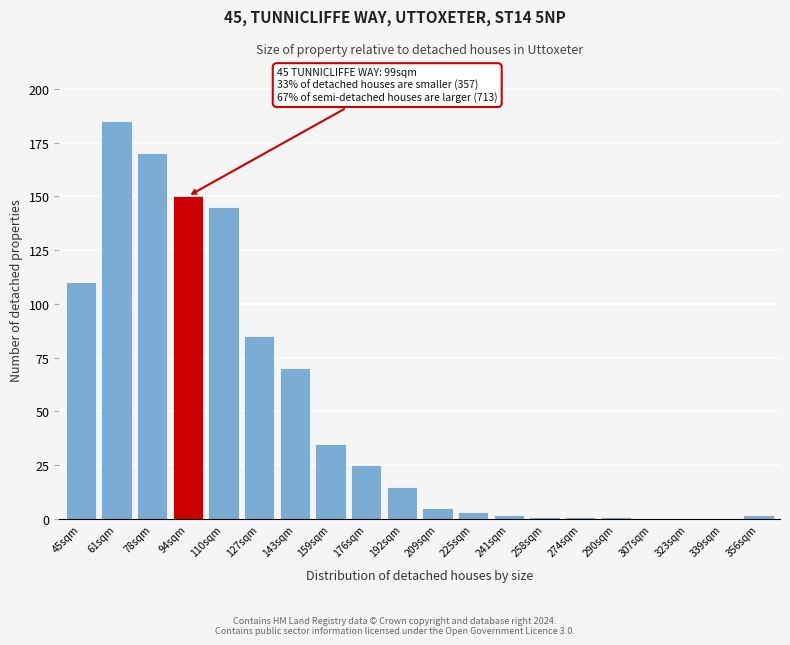

Reading left to right, extract all data points from this chart.

45sqm=110	61sqm=185	78sqm=170	94sqm=150	110sqm=145	127sqm=85	143sqm=70	159sqm=35	176sqm=25	192sqm=15	209sqm=5	225sqm=3	241sqm=2	258sqm=1	274sqm=1	290sqm=1	307sqm=0	323sqm=0	339sqm=0	356sqm=2